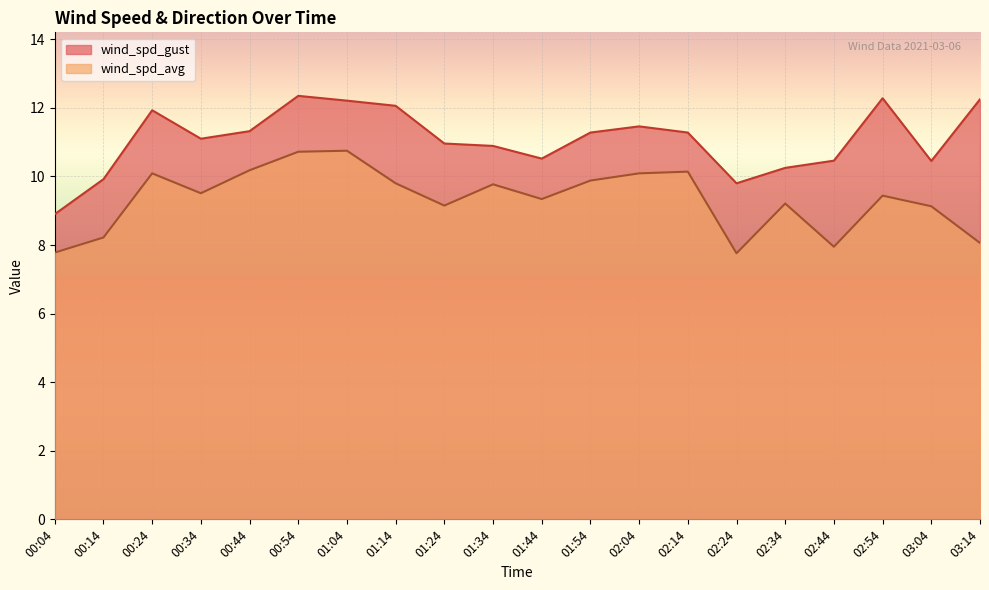

What is the label of the 10th point from the right?

01:44